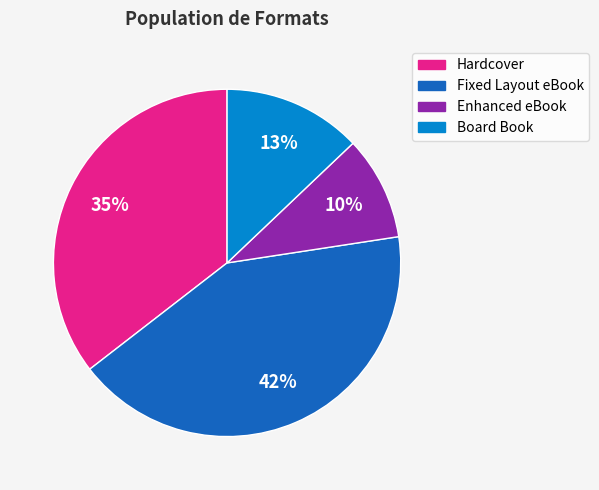

Which category has the biggest portion of the pie?

Fixed Layout eBook